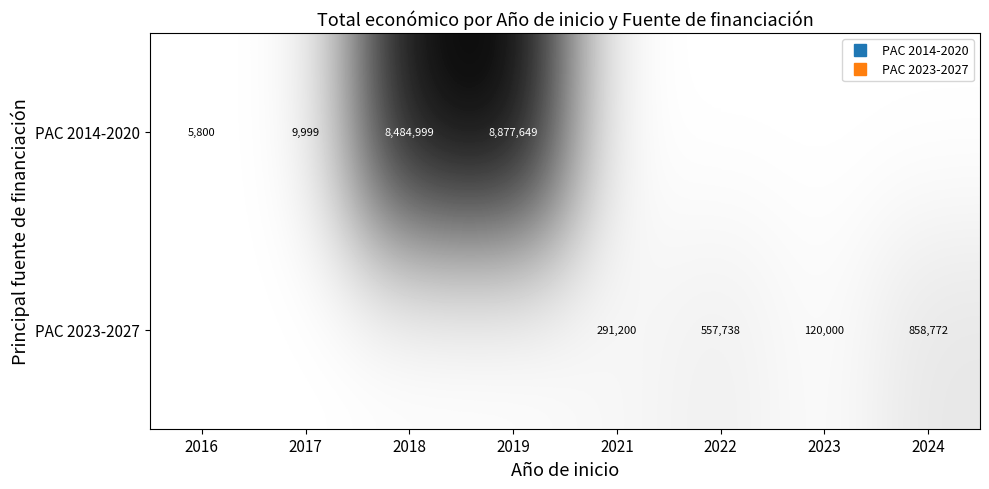

At which category is the sum across all series the highest?

2019